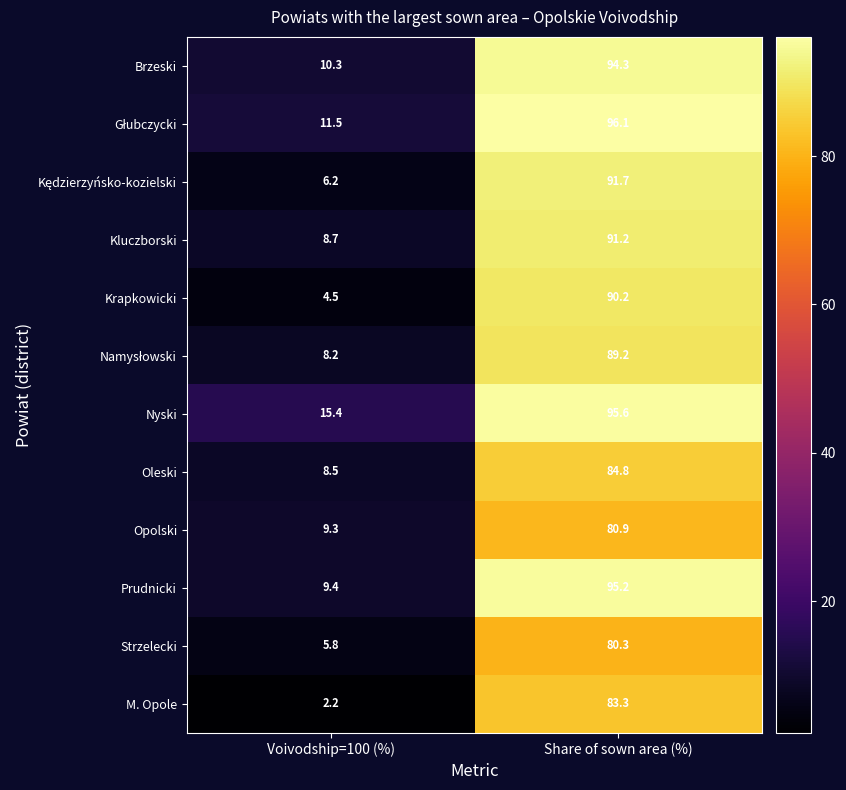

At which category does the chart reach its minimum across all series?

Voivodship=100 (%)